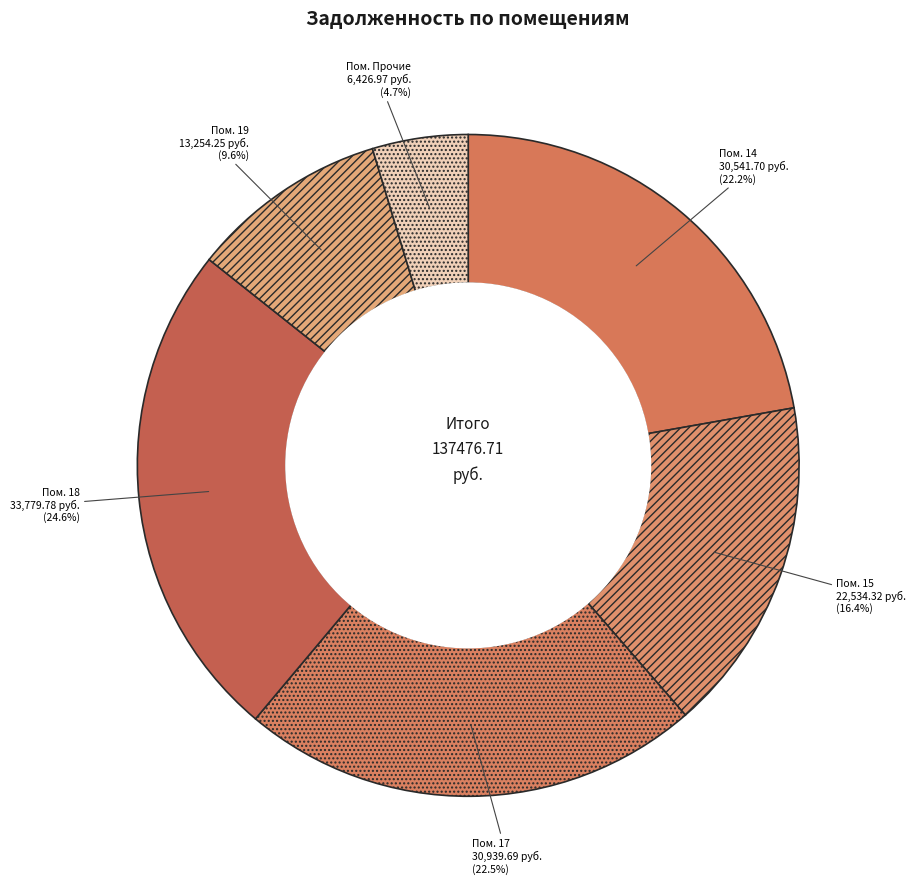

How many segments does this pie chart have?

6